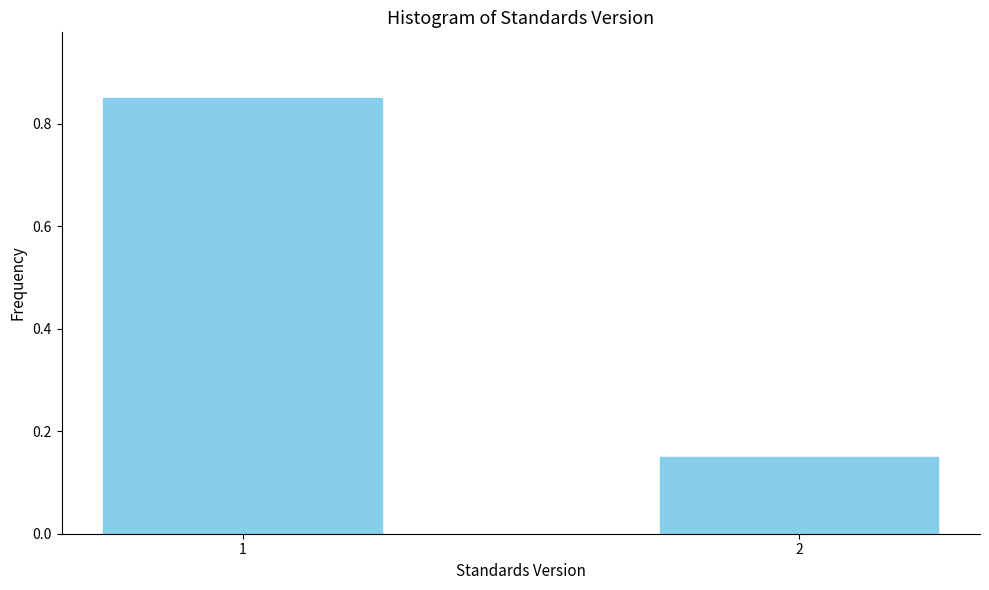

The chart shows a value of 0.0 at 2. True or false?

False